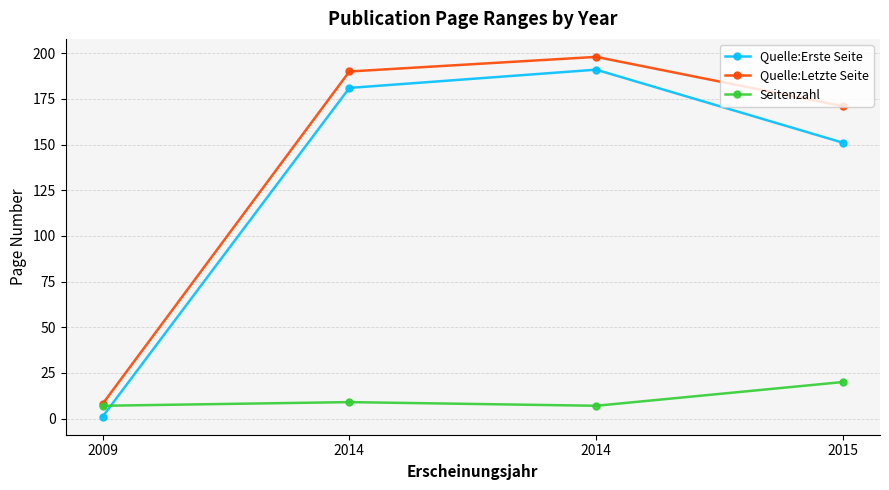

Reading right to left, what are all the values shown in this chart?

Quelle:Erste Seite: 151	191	181	1
Quelle:Letzte Seite: 171	198	190	8
Seitenzahl: 20	7	9	7